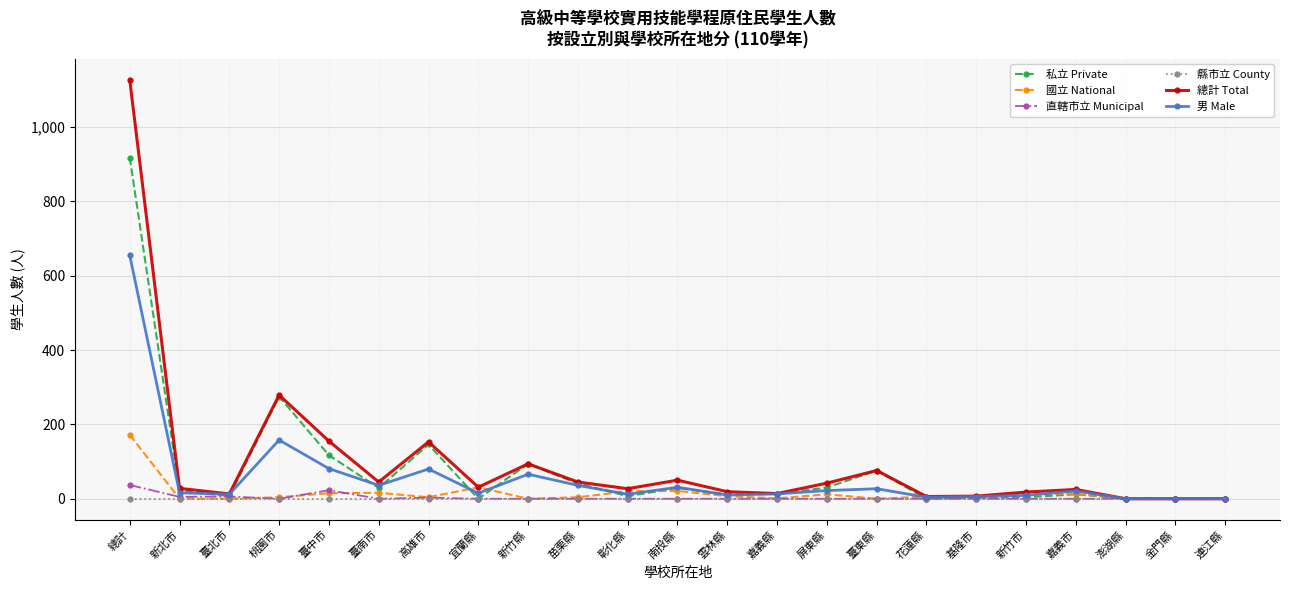

What position from the left is 屏東縣?

15